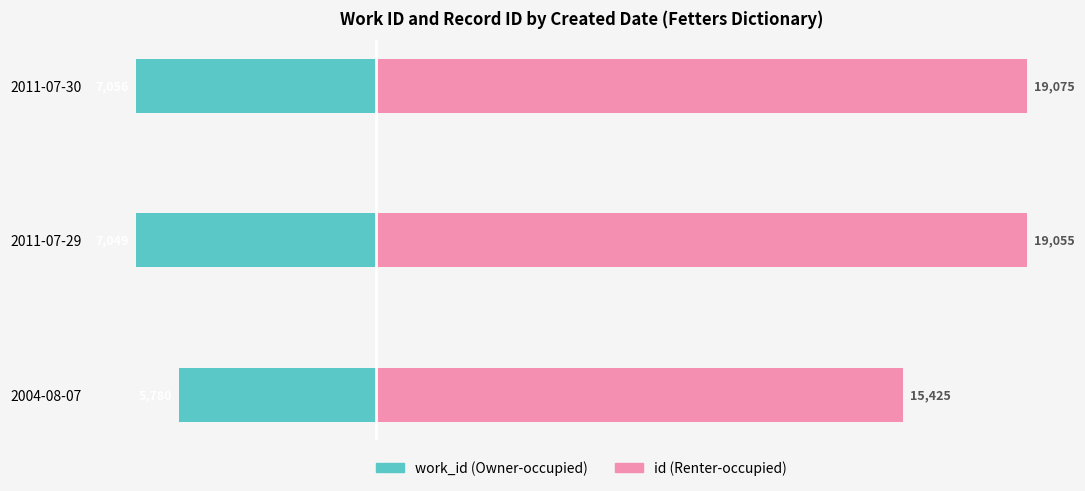

What are all the series names shown in the legend?

work_id, id